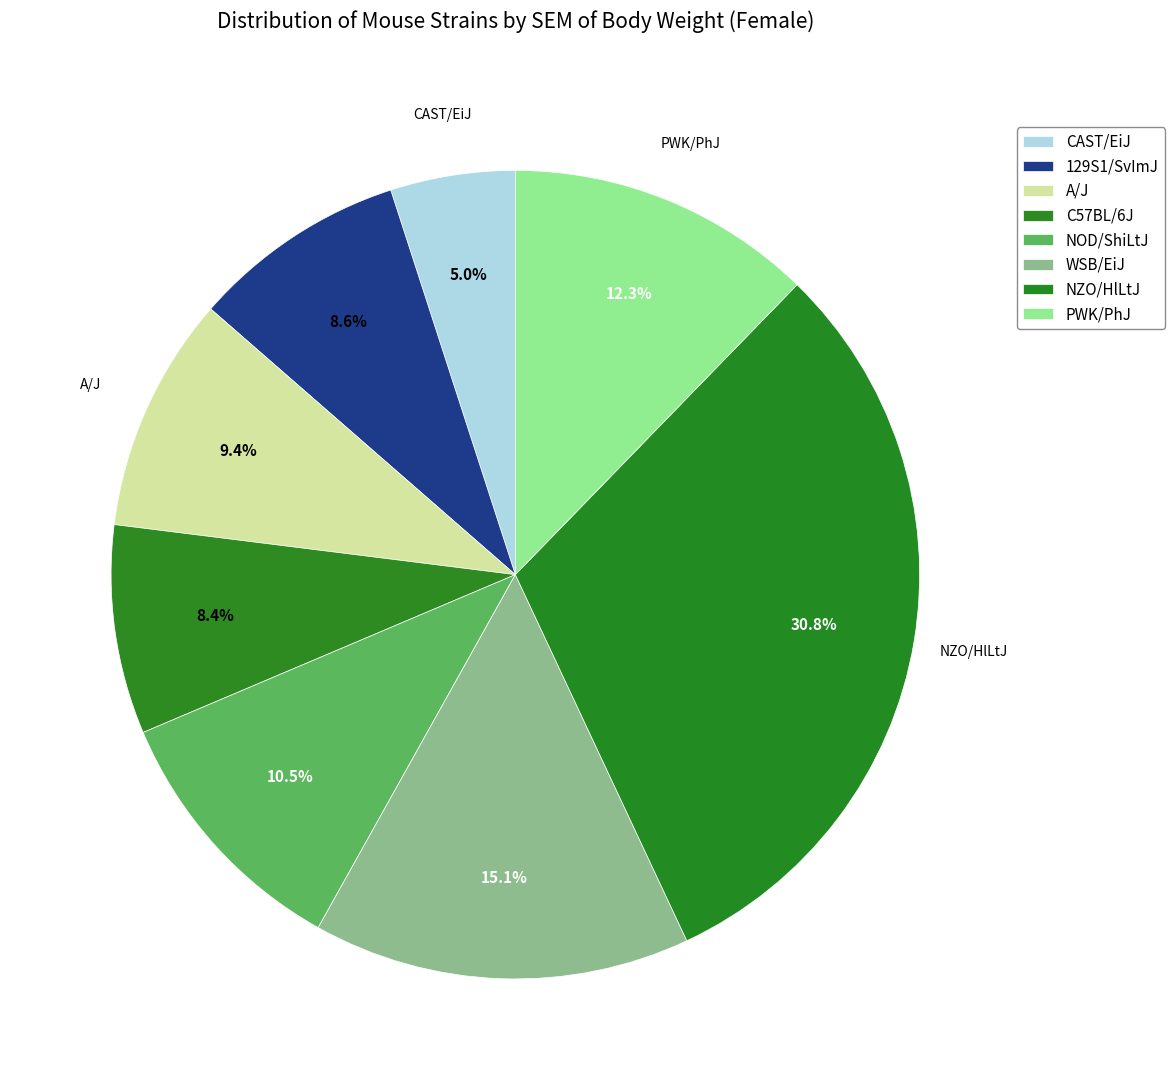

To the nearest percent, what portion does A/J represent?

9%